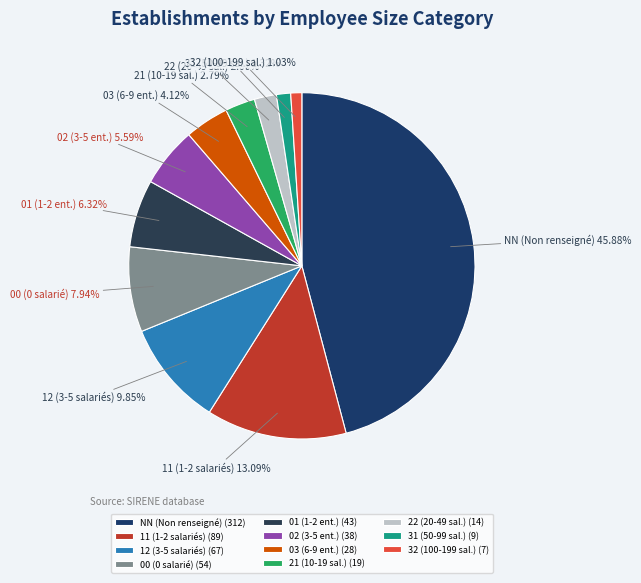

To the nearest percent, what is the difference between the 21 and NN slice percentages?

43%